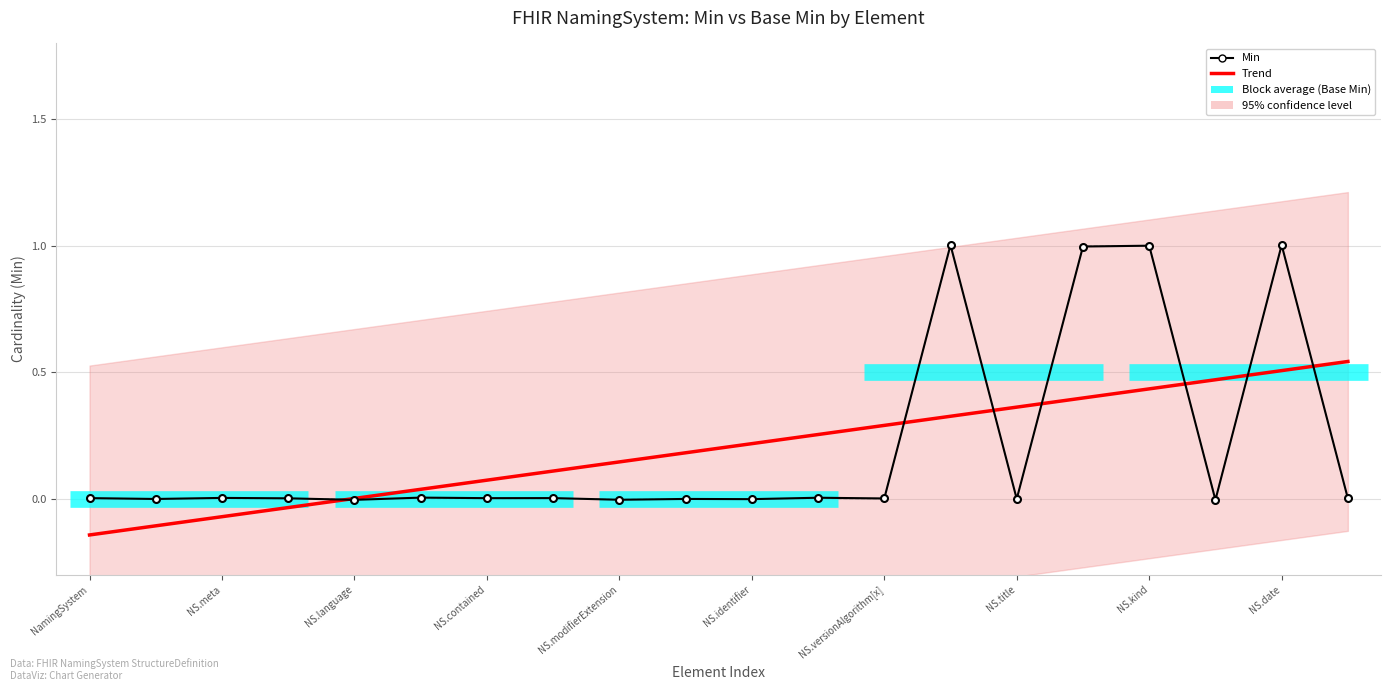

What is the sum of all Base Min values?

4.0